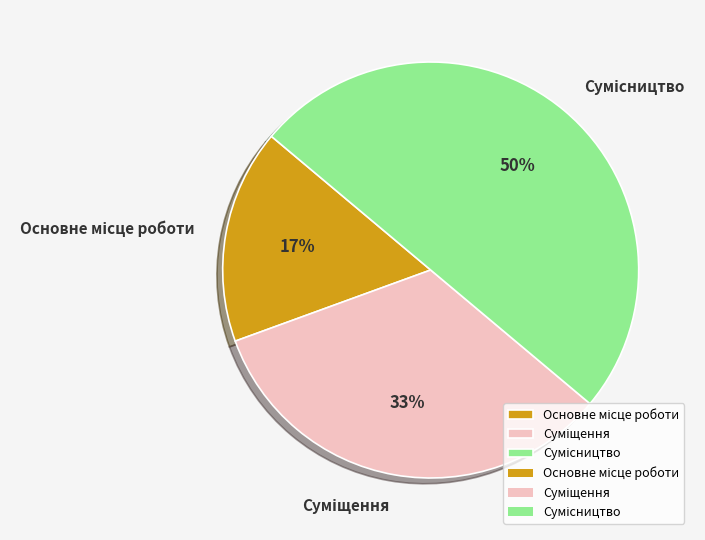

To the nearest percent, what is the average slice percentage?

33%